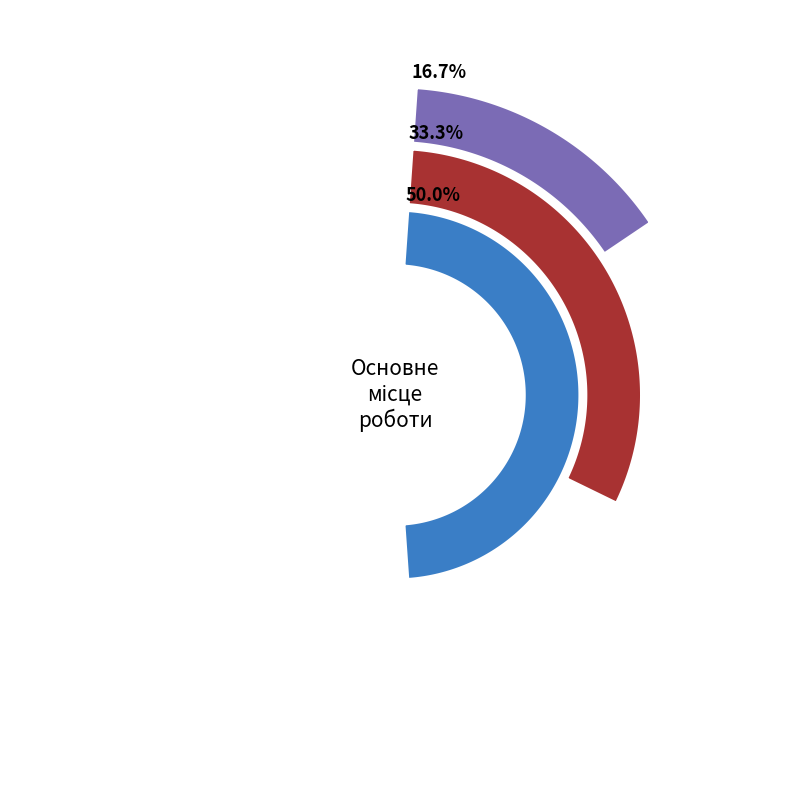

Rank the categories by value from lowest to highest.

Основне місце роботи, Суміщення, Сумісництво